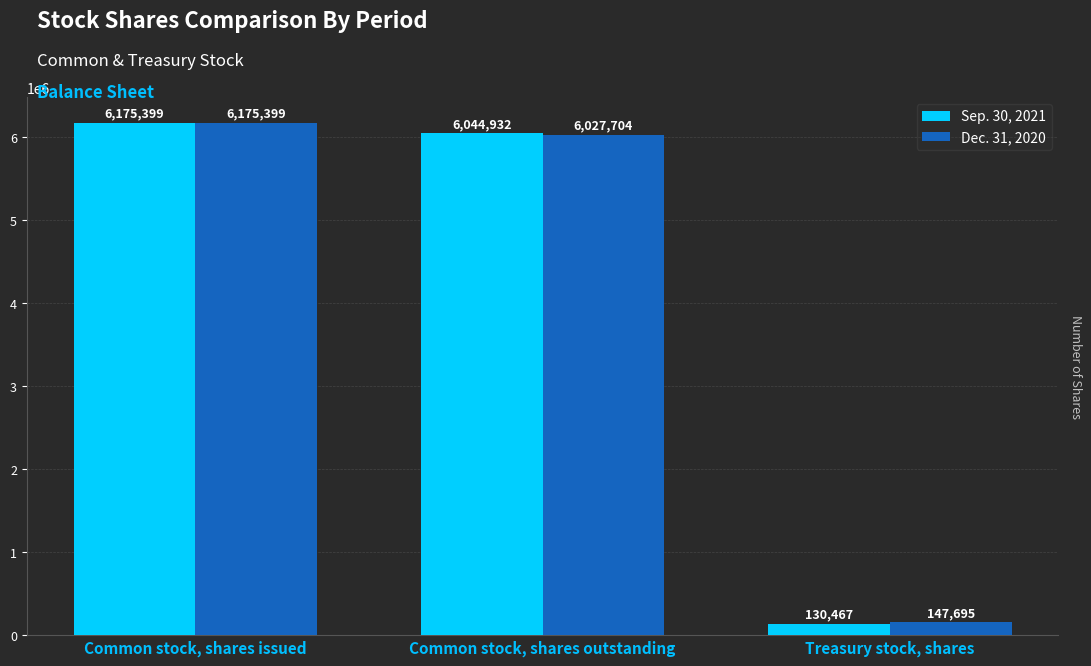

At which label is Sep. 30, 2021 closest to 3152933?

Common stock, shares outstanding